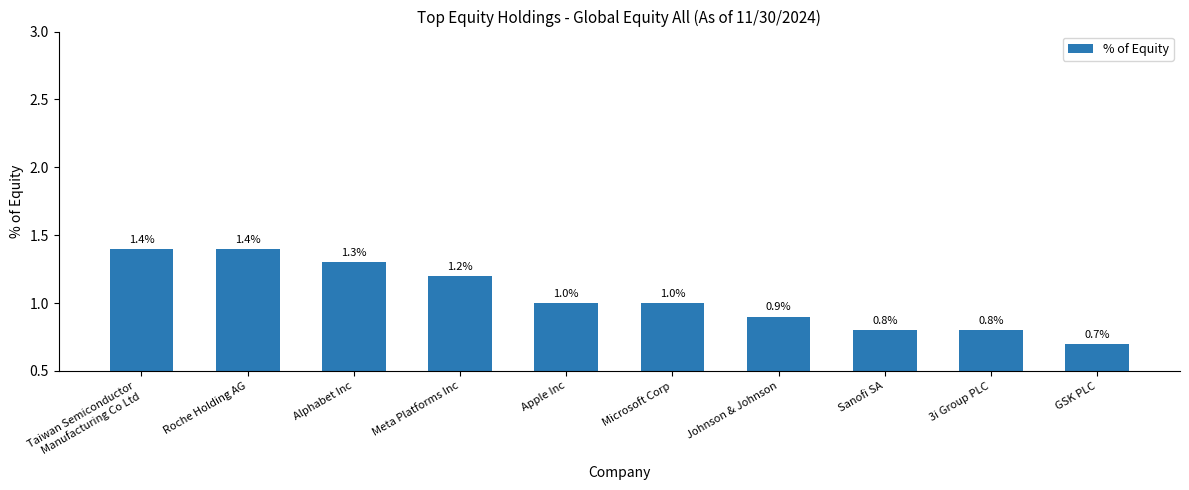

The value at Taiwan Semiconductor
Manufacturing Co Ltd is 2.4. True or false?

False